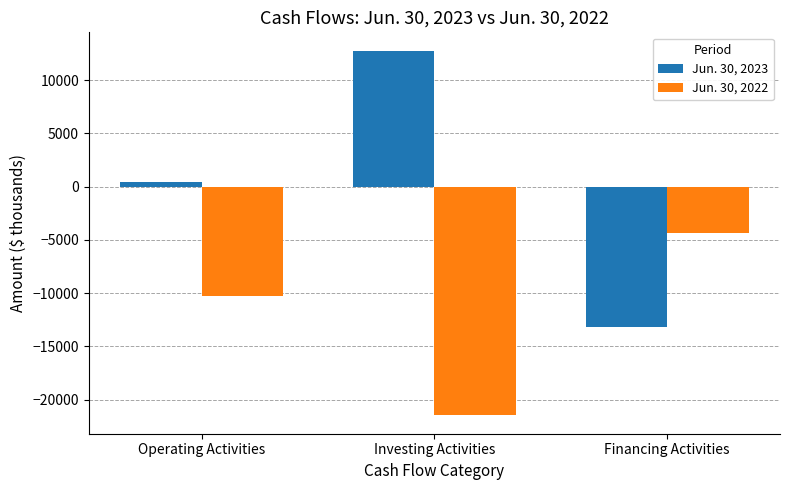

Between Operating Activities and Financing Activities, which series saw the biggest shift?

Jun. 30, 2023